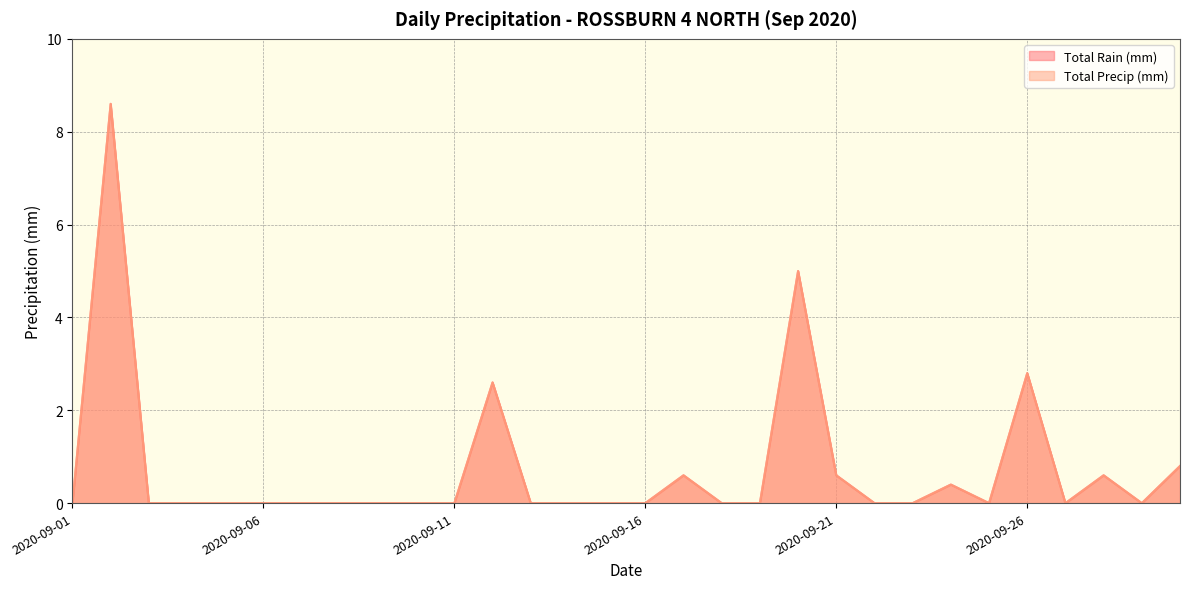

What is the difference between the maximum and minimum values in the Total Precip (mm) series?

8.6